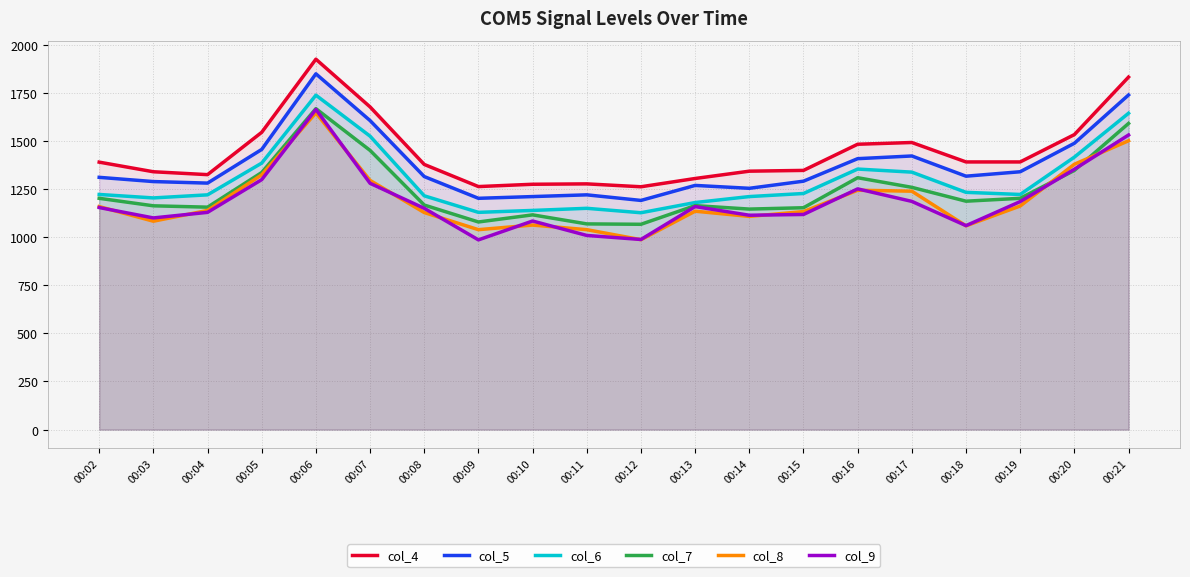

What is the difference between the maximum and second lowest values in the col_8 series?

607